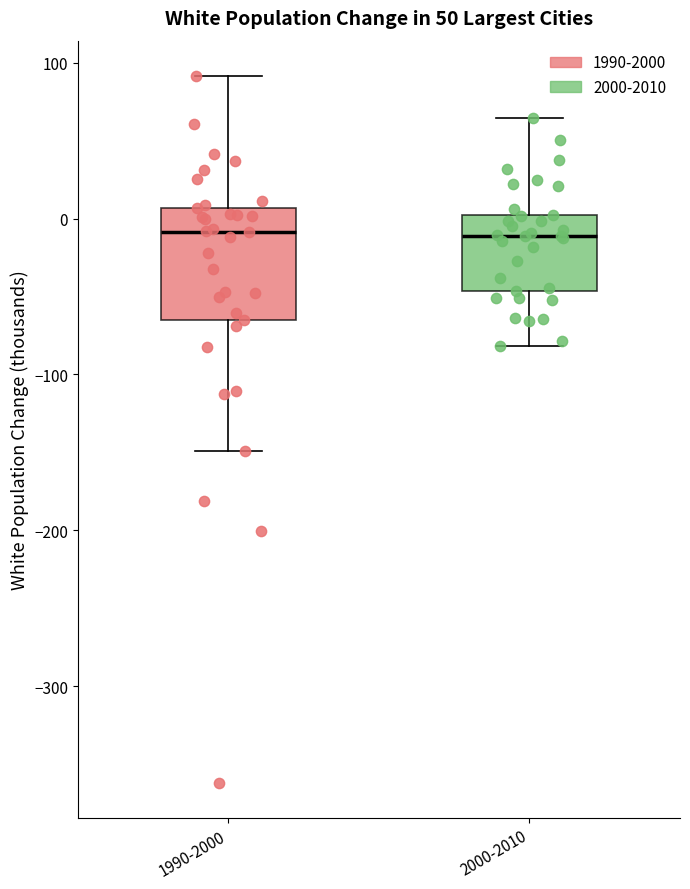

Which box is the tallest, from its lower edge to its upper edge?

1990-2000